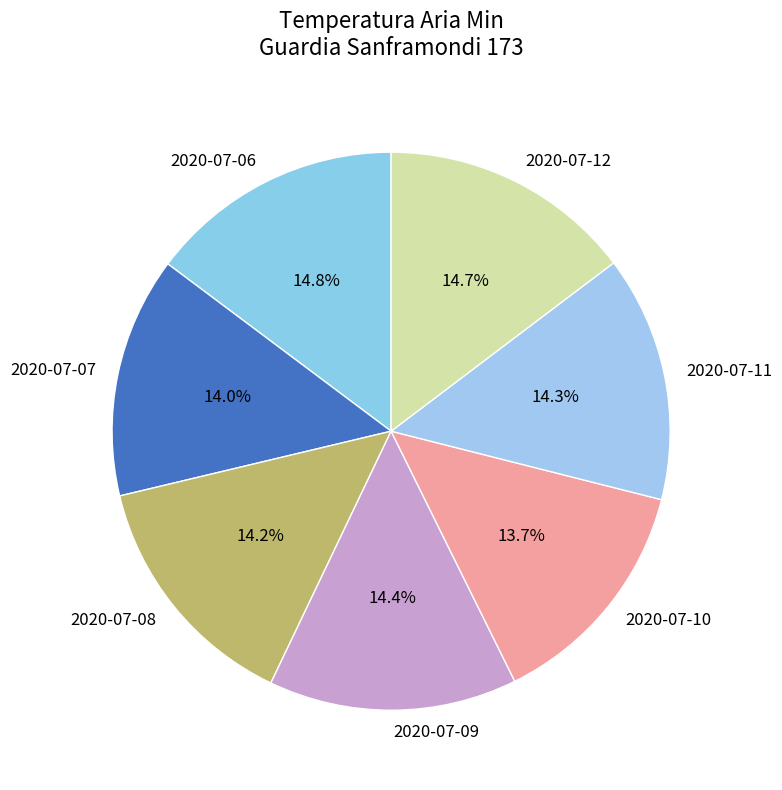

Is the sum of 2020-07-12 and 2020-07-10 greater than half?

No